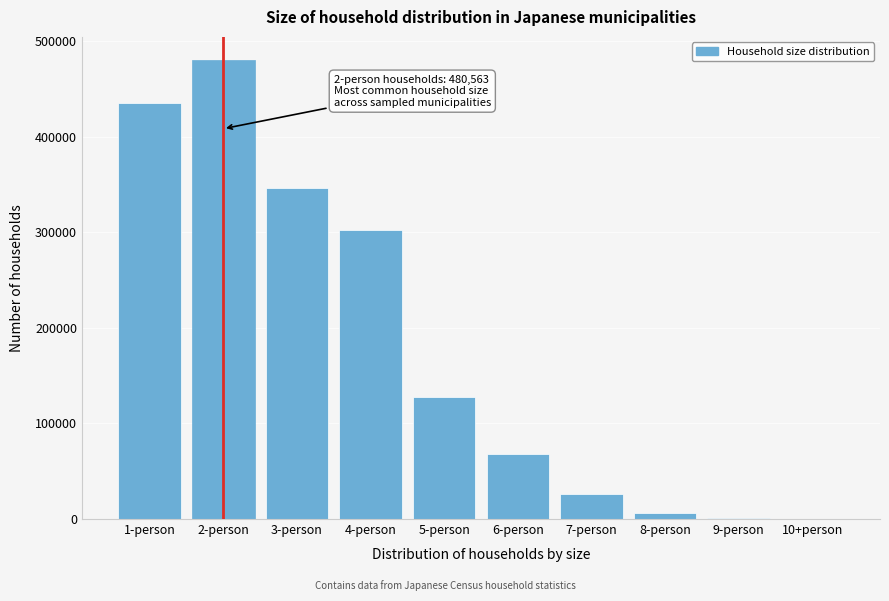

What is the maximum value shown in the chart?

480563